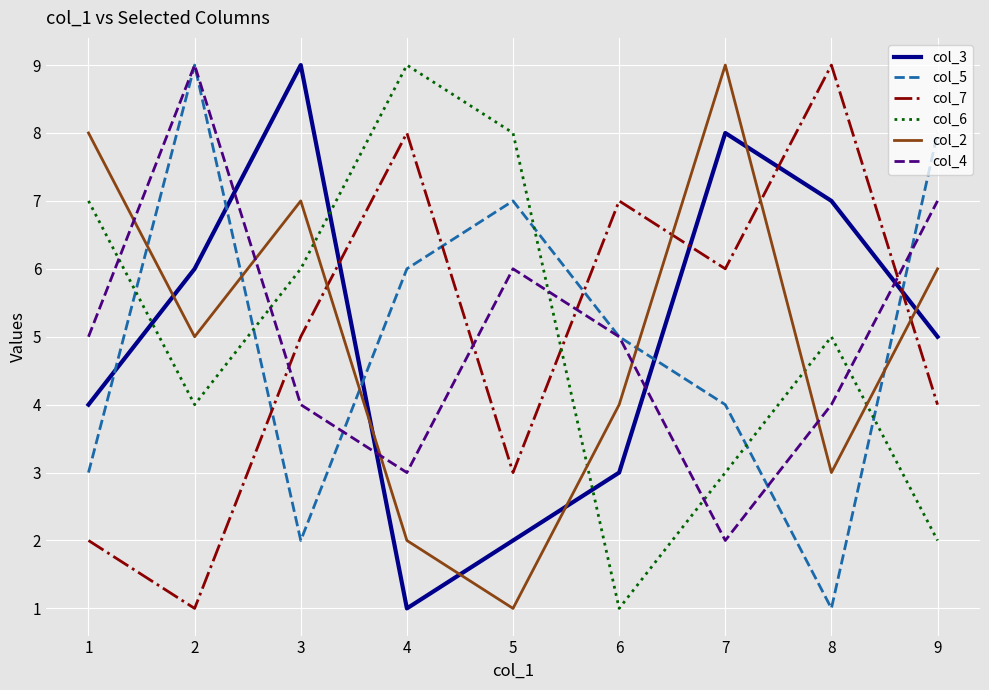

True or false: col_5 has a value of 10 at 4.

False